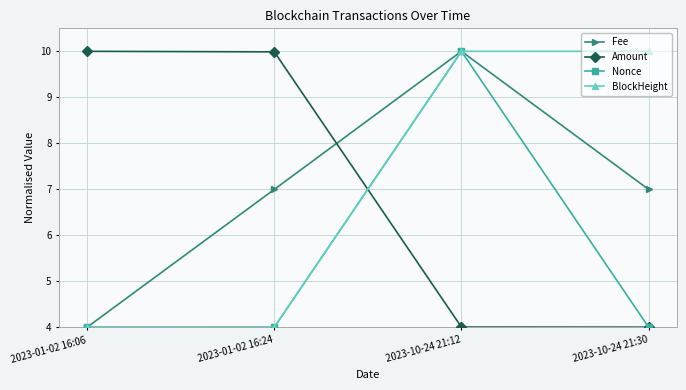

The BlockHeight series shows 5.8 at 2023-01-02 16:24. True or false?

False